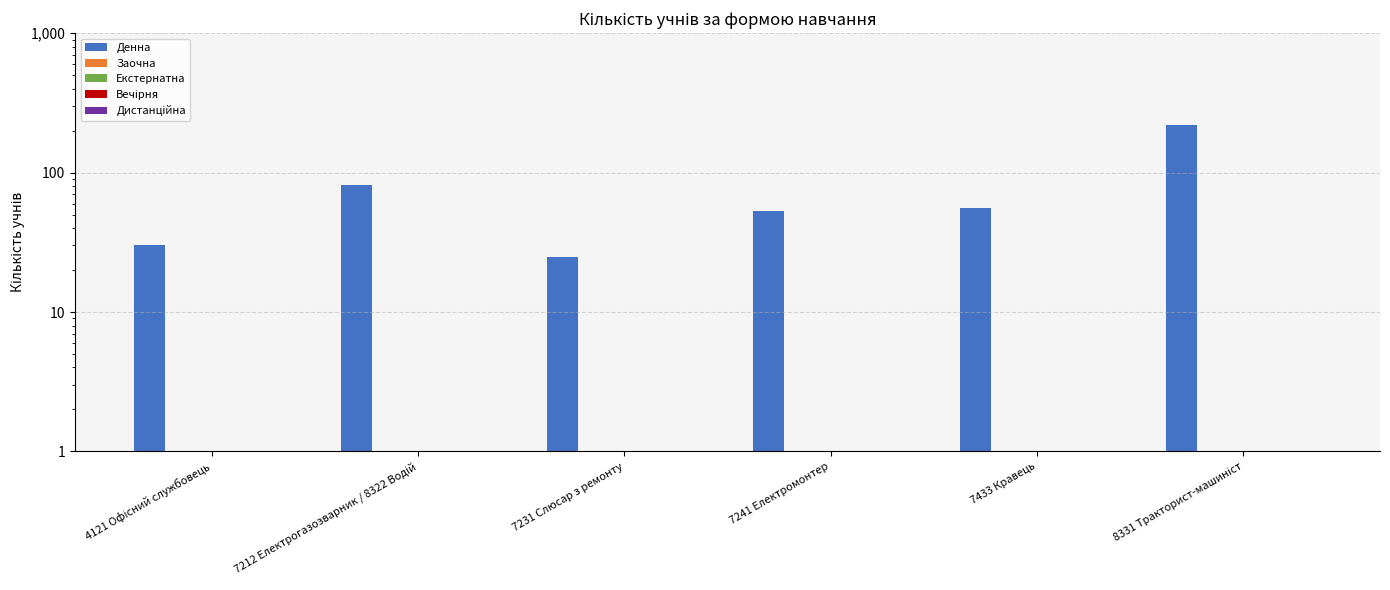

How many bars are there in each group?

5